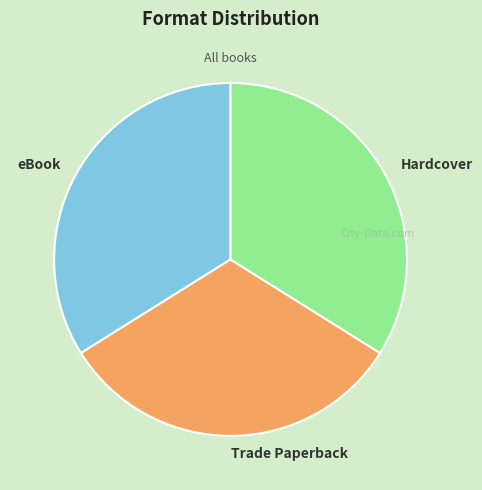

What is the ratio of the value at Hardcover to the value at eBook?

1.0